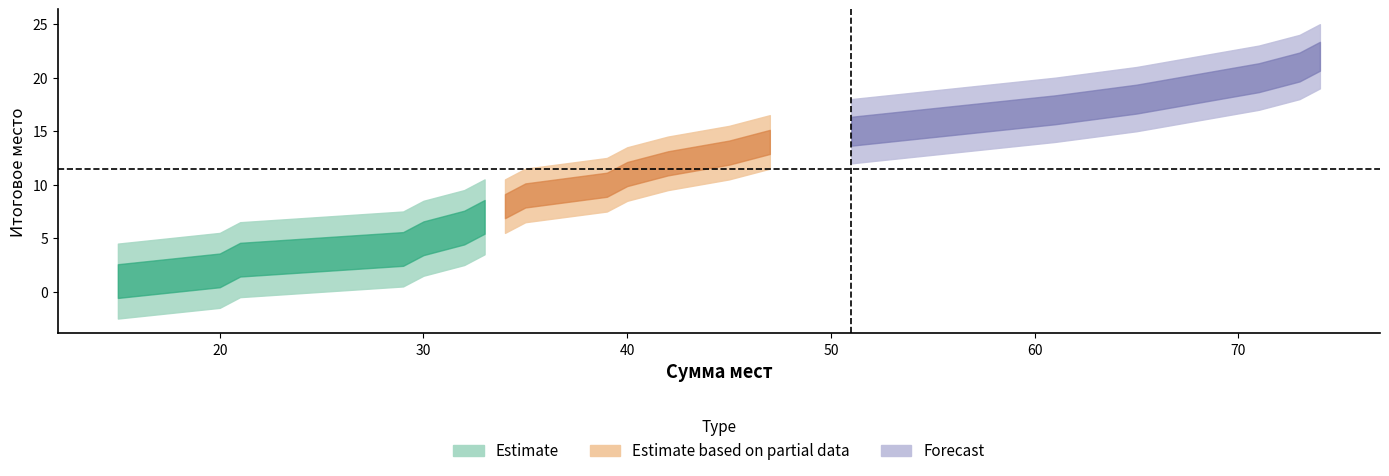

Is it true that the value at 35 is 9?

True